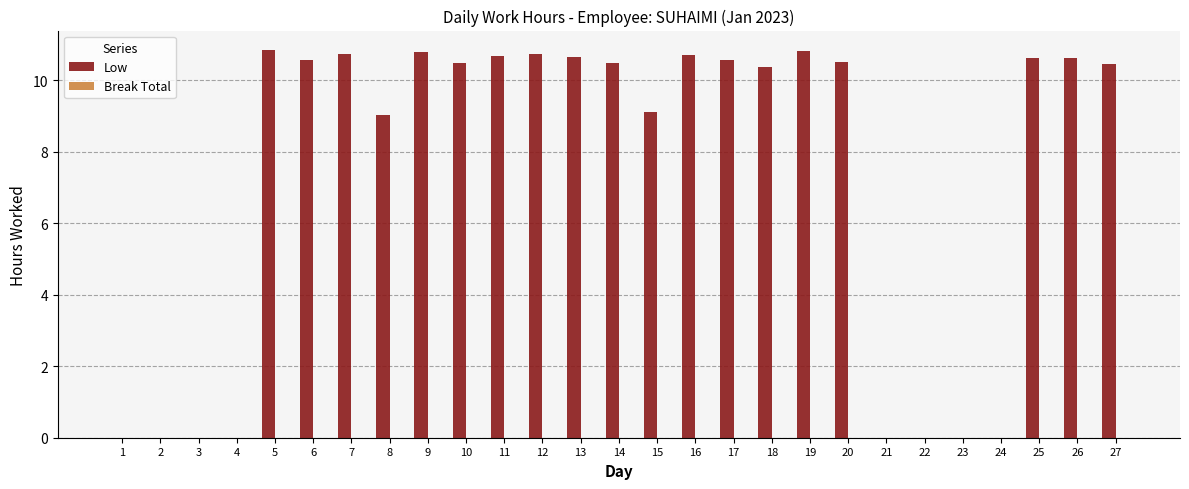

How many distinct data groups are displayed?

1